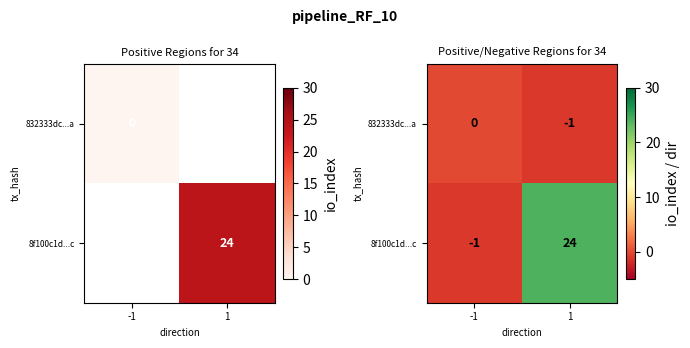

What is the difference between the 8f100c1d...c values at -1 and 1?

25